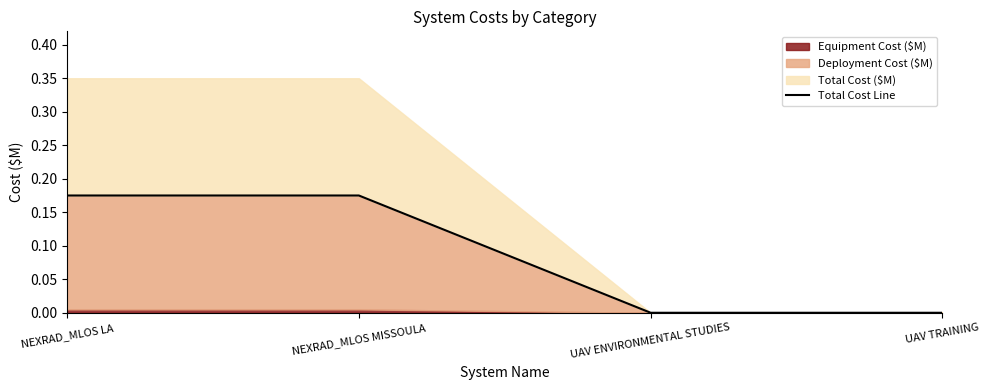

Reading left to right, transcribe all the data shown in this chart.

NEXRAD_MLOS LA=0.2	NEXRAD_MLOS MISSOULA=0.2	UAV ENVIRONMENTAL STUDIES=0.0	UAV TRAINING=0.0